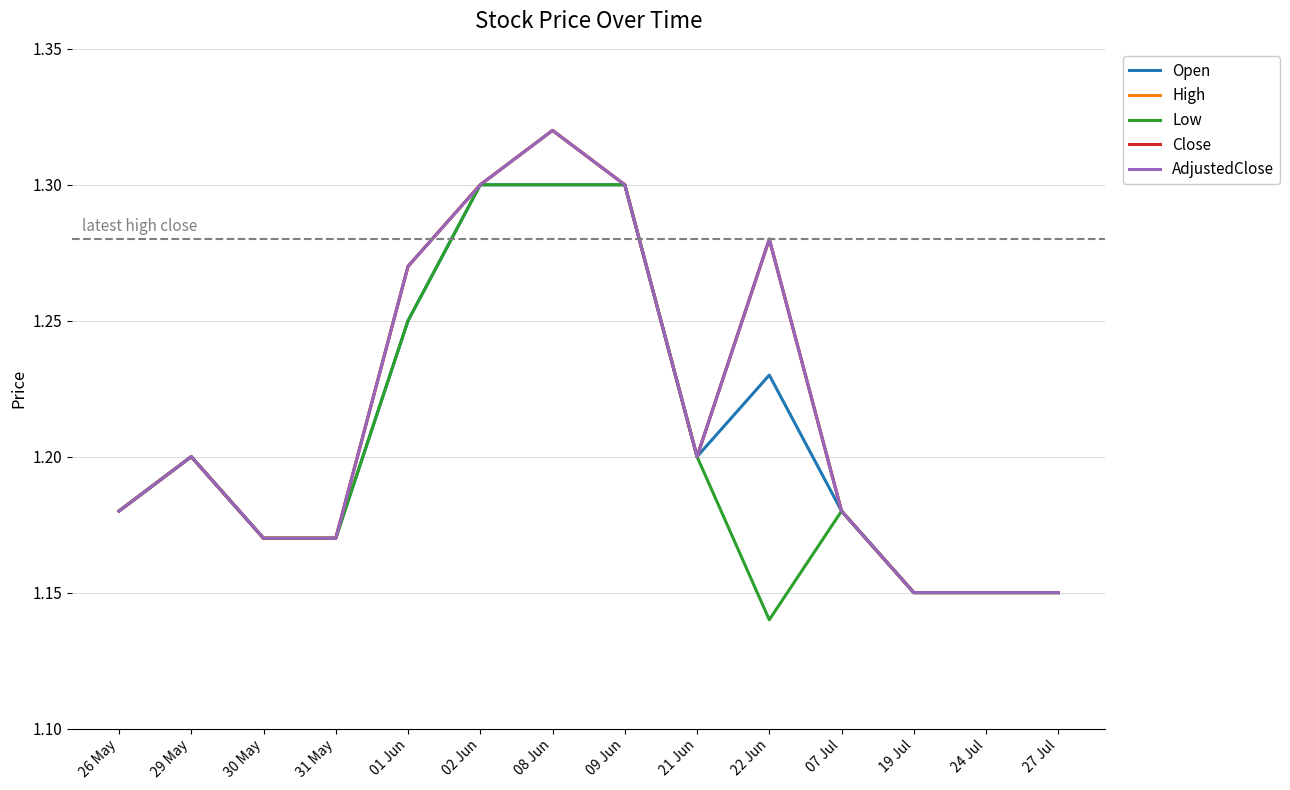

Does the chart have visible grid lines?

Yes